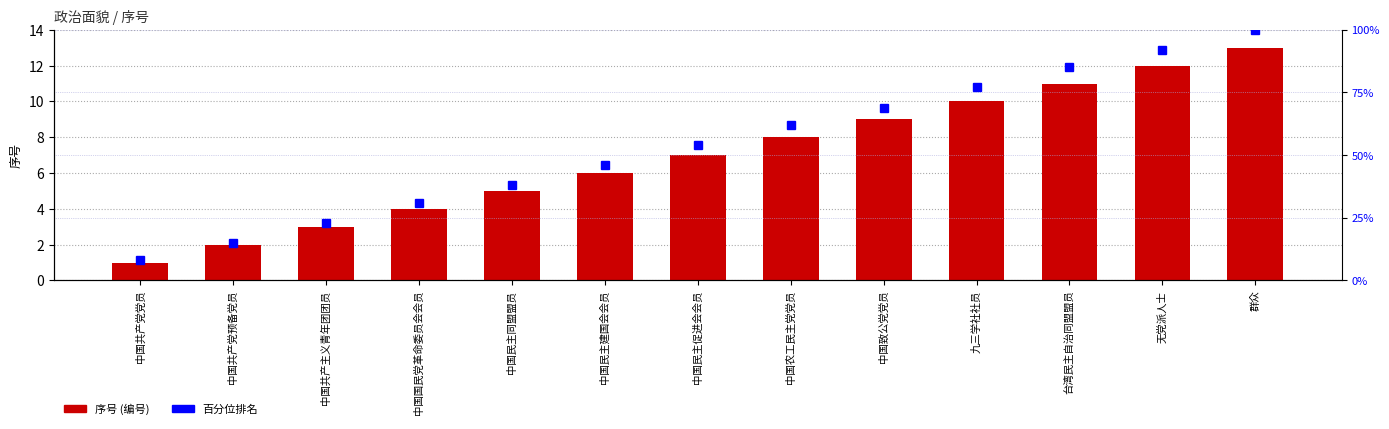

True or false: 序号 has a value of 10 at 九三学社社员.

True